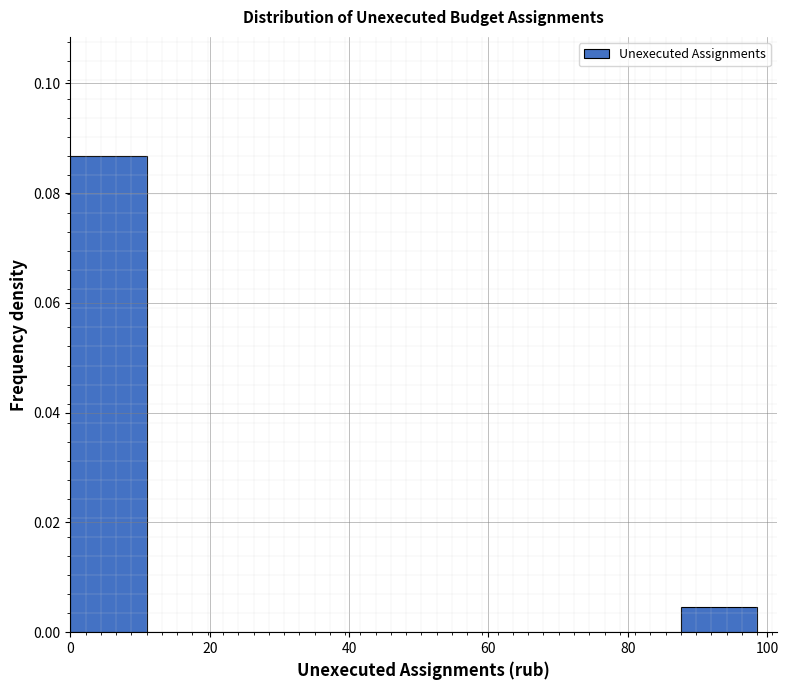

Which range on the x-axis has the tallest bar?

0 to 10